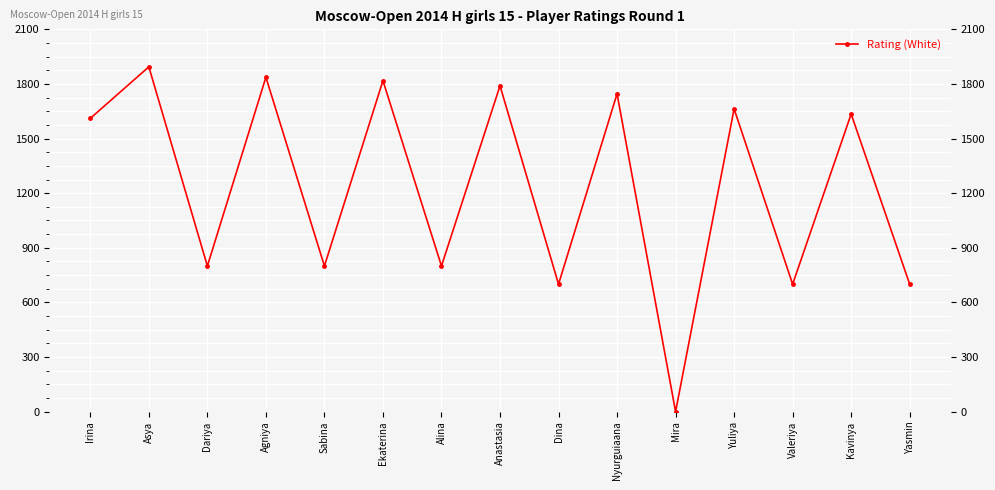

How many interior local valleys (lower than both neighbors) does the data have?

6